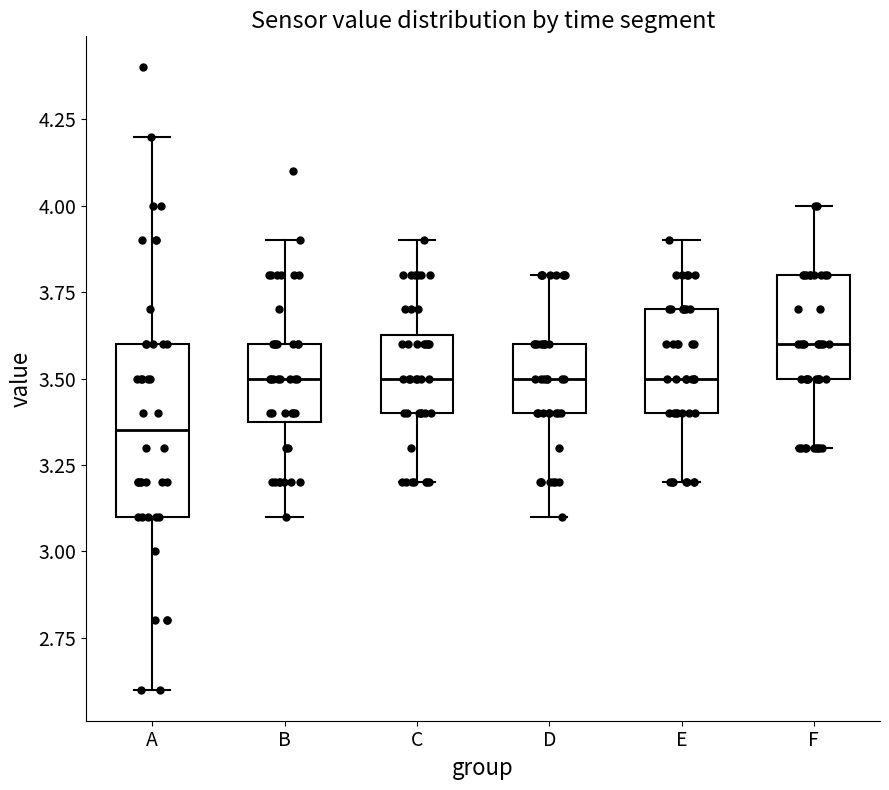

Reading left to right, read every box against the y-axis: the position of its median line, the range the box covers, and the ends of its whiskers. The values are not printed on the chart, so give them approximately, as read against the axis.

A: median 3.35, box 3.10 to 3.60, whiskers 2.60 to 4.20
B: median 3.50, box 3.40 to 3.60, whiskers 3.10 to 3.90
C: median 3.50, box 3.40 to 3.65, whiskers 3.20 to 3.90
D: median 3.50, box 3.40 to 3.60, whiskers 3.10 to 3.80
E: median 3.50, box 3.40 to 3.70, whiskers 3.20 to 3.90
F: median 3.60, box 3.50 to 3.80, whiskers 3.30 to 4.00